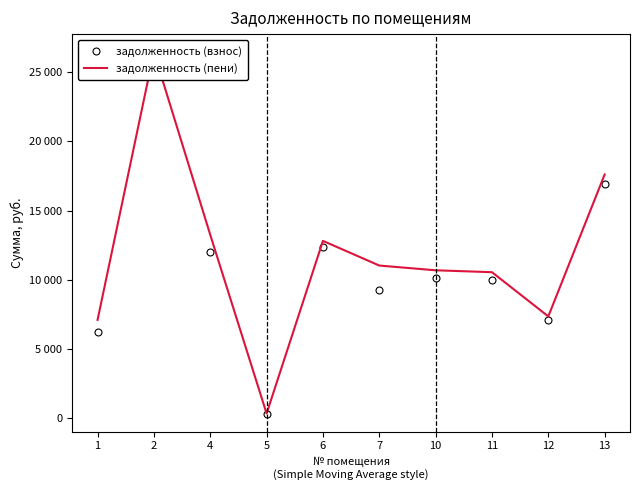

At which category is the sum across all series the highest?

2